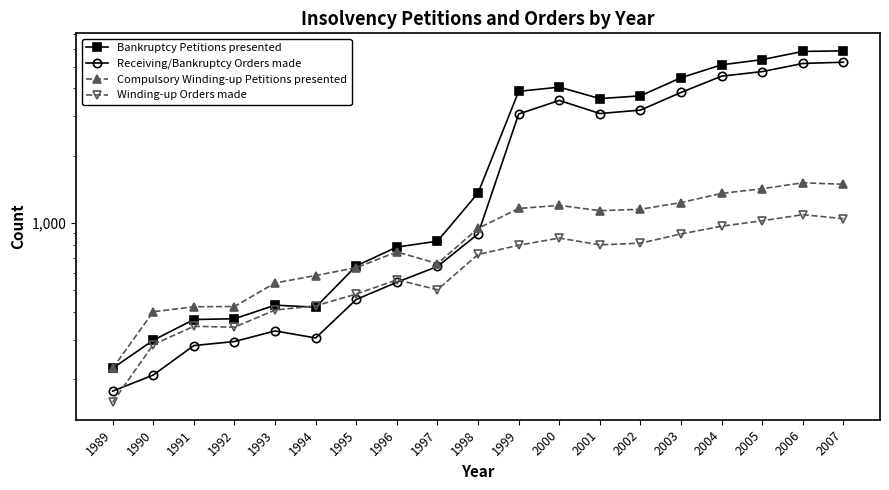

True or false: Bankruptcy Petitions presented has more than 0 points higher than both neighbors.

True